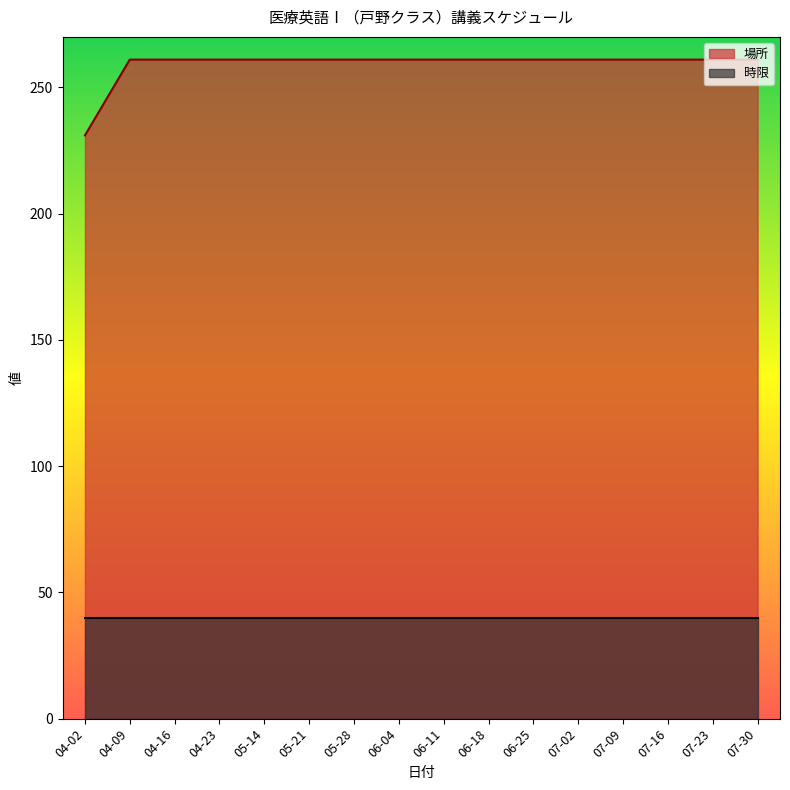

Which label corresponds to the smallest value in the chart?

04-02